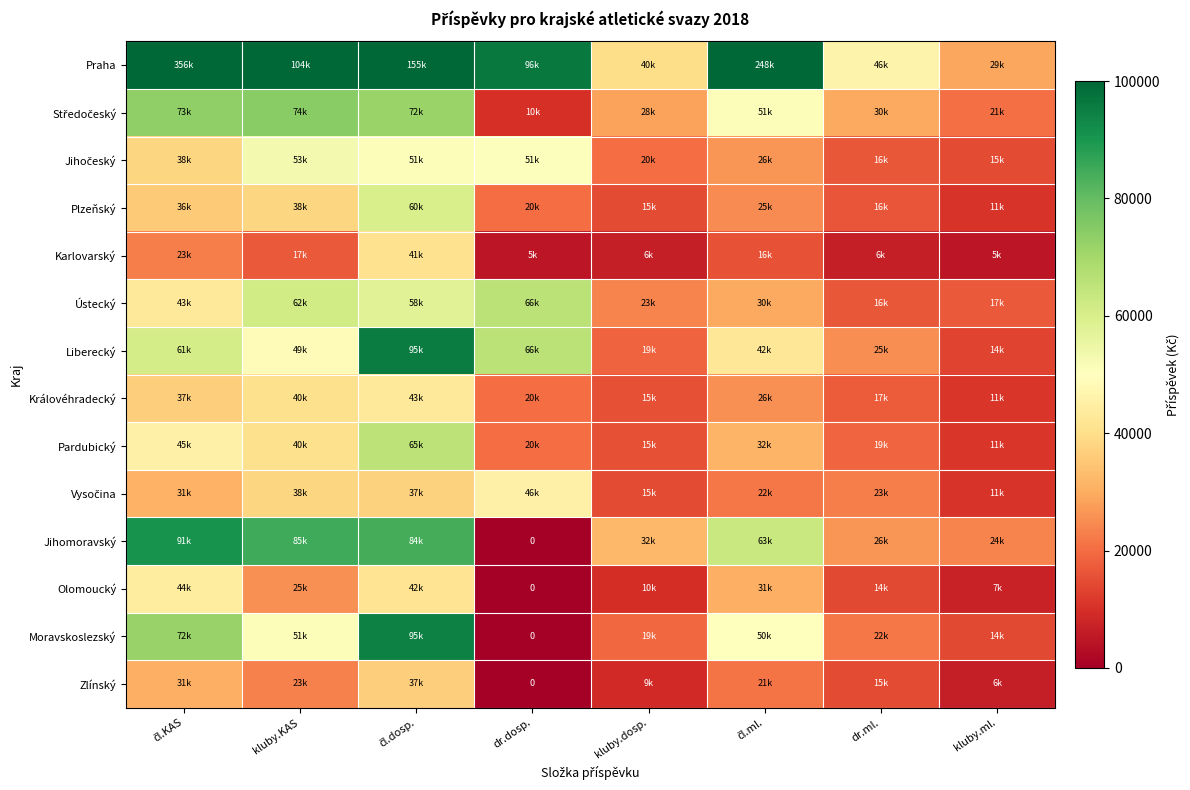

What is the difference between the Středočeský values at dr.dosp. and čl.dosp.?

61529.8